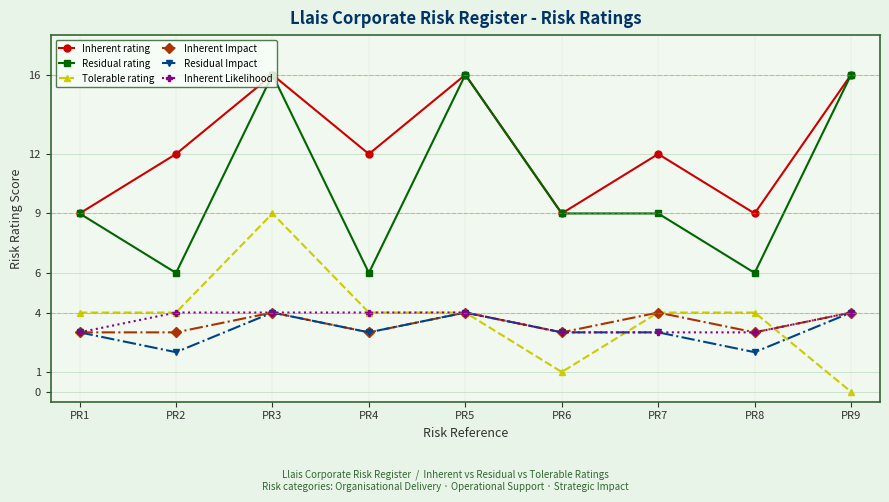

At which category does Inherent rating reach its first local valley?

PR4